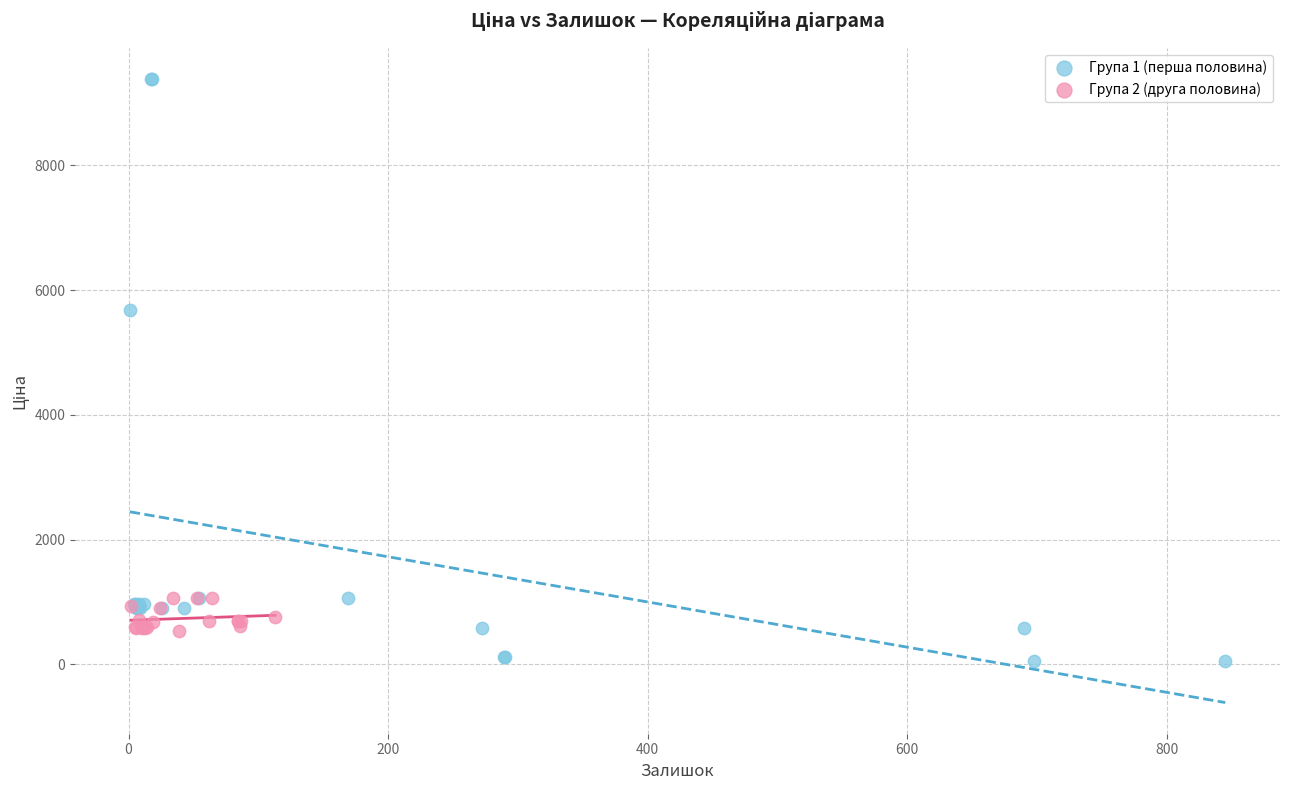

Which series contains the highest Y value?

Група 1 (перша половина)